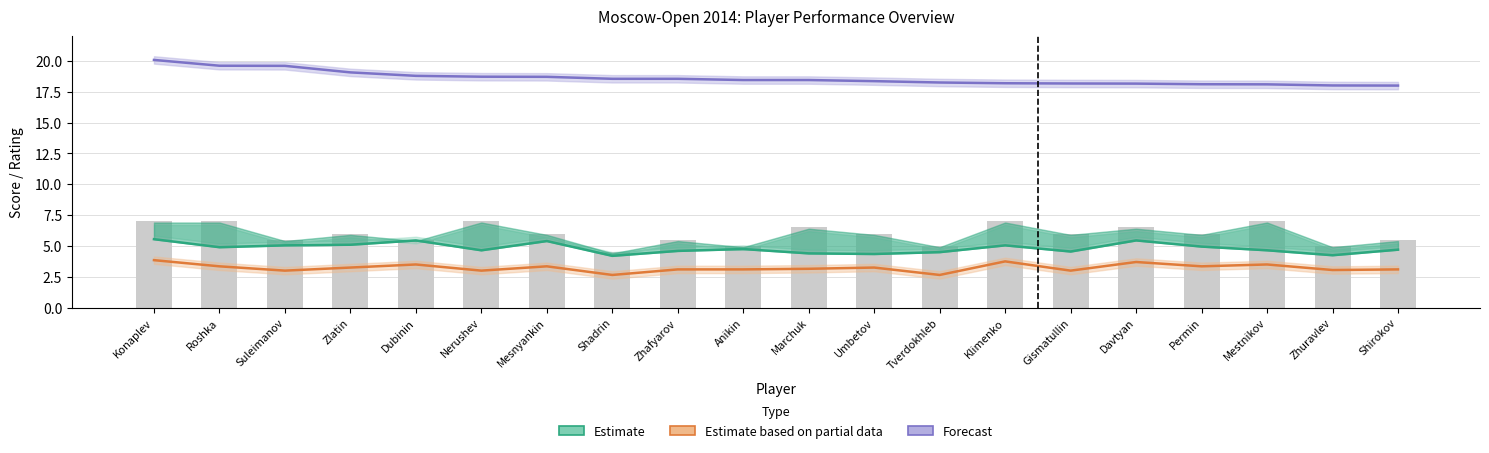

What is the sum of the Estimate based on partial data values at Shirokov and Gismatullin?

6.1